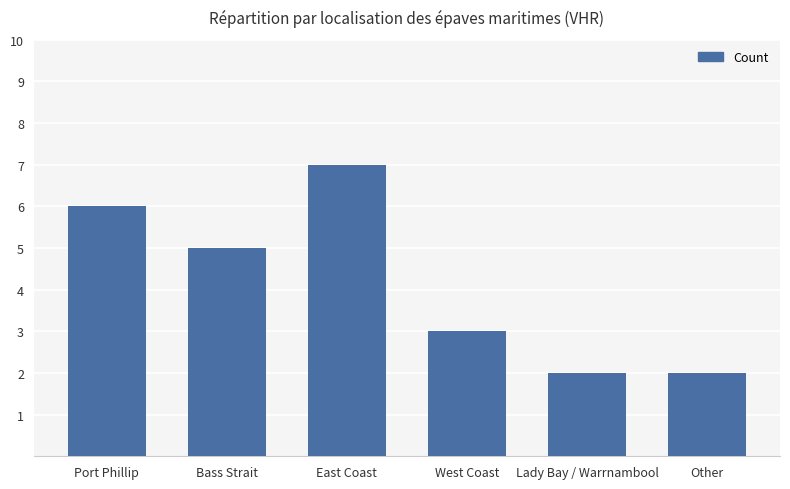

Which label corresponds to the largest value in the chart?

East Coast